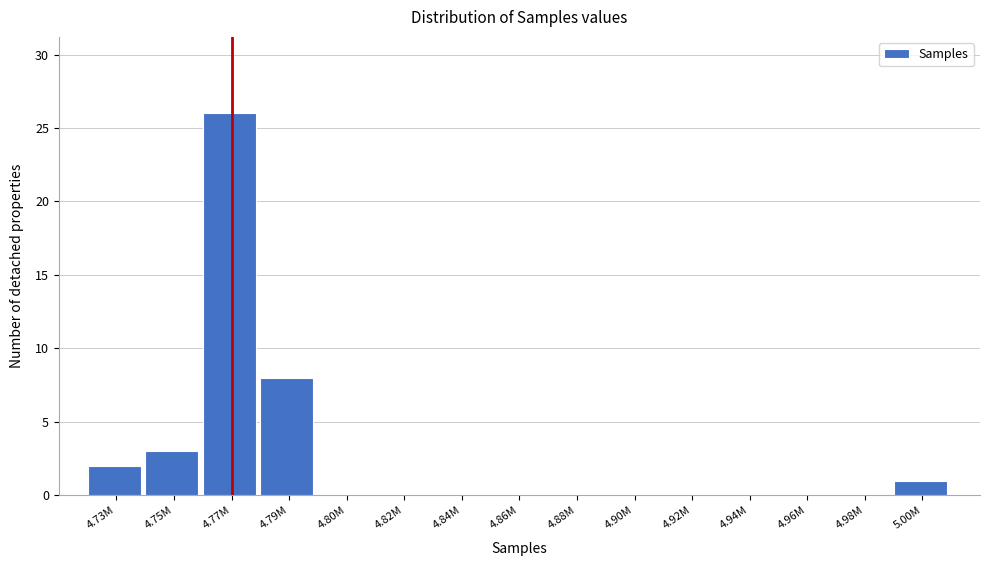

Reading left to right, list all the values displayed in this chart.

4.73M=2	4.75M=3	4.77M=26	4.79M=8	4.80M=0	4.82M=0	4.84M=0	4.86M=0	4.88M=0	4.90M=0	4.92M=0	4.94M=0	4.96M=0	4.98M=0	5.00M=1